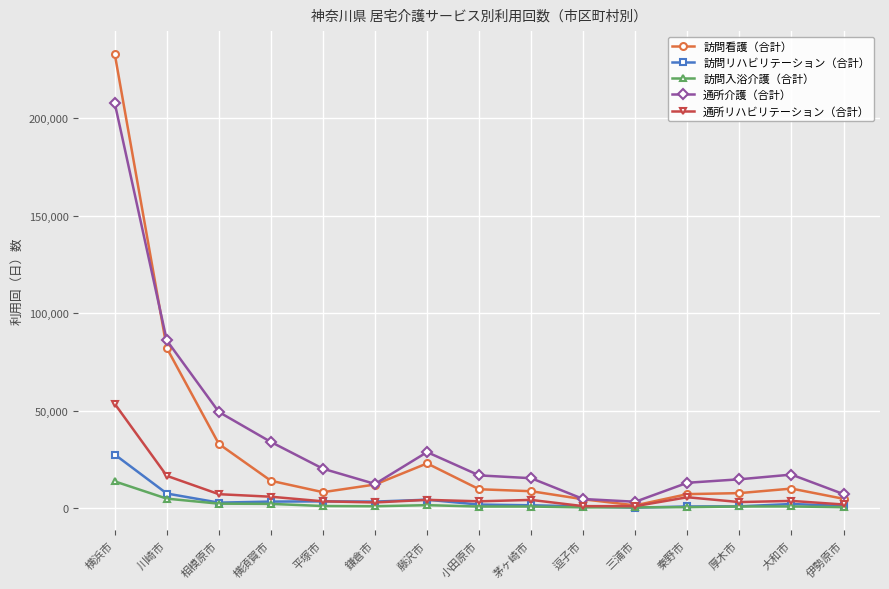

What position from the right is 藤沢市?

9